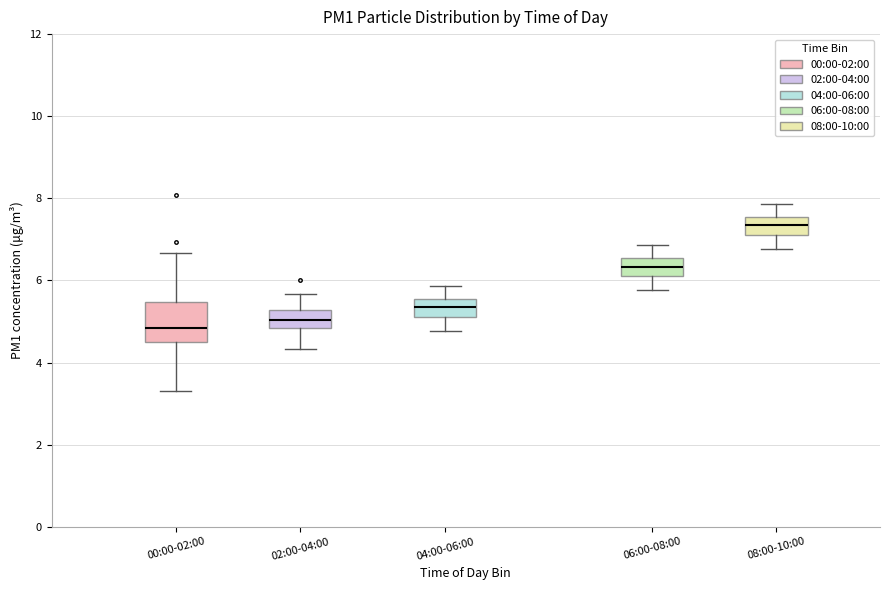

Reading left to right, transcribe this box plot: for each box, give where its median line is, the range the box spans, and where its two whiskers end, as read against the y-axis. The values are not printed on the chart, so give them approximately, as read against the axis.

00:00-02:00: median 4.8, box 4.4 to 5.4, whiskers 3.4 to 6.6
02:00-04:00: median 5.0, box 4.8 to 5.2, whiskers 4.4 to 5.6
04:00-06:00: median 5.4, box 5.2 to 5.6, whiskers 4.8 to 5.8
06:00-08:00: median 6.4, box 6.2 to 6.6, whiskers 5.8 to 6.8
08:00-10:00: median 7.4, box 7.2 to 7.6, whiskers 6.8 to 7.8